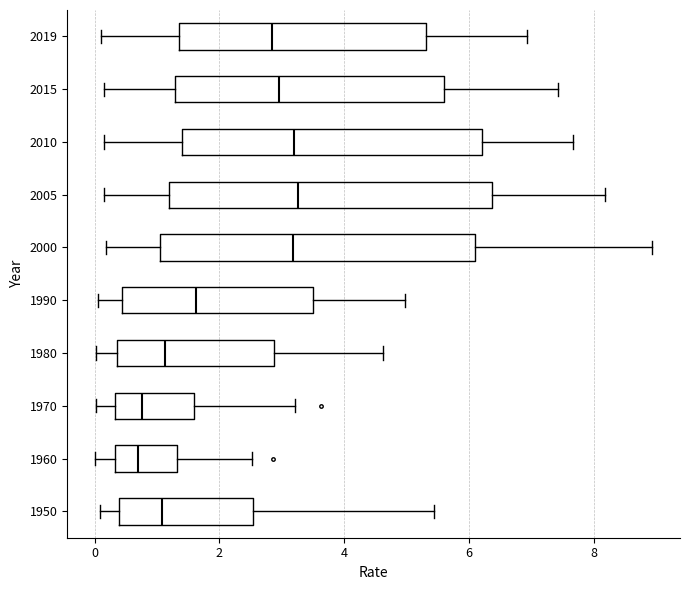

Reading bottom to top, read every box against the x-axis: the position of its median line, the range the box covers, and the ends of its whiskers. The values are not printed on the chart, so give them approximately, as read against the axis.

1950: median 1.0, box 0.4 to 2.6, whiskers 0.0 to 5.4
1960: median 0.6, box 0.4 to 1.4, whiskers 0.0 to 2.6
1970: median 0.8, box 0.4 to 1.6, whiskers 0.0 to 3.2
1980: median 1.2, box 0.4 to 2.8, whiskers 0.0 to 4.6
1990: median 1.6, box 0.4 to 3.4, whiskers 0.0 to 5.0
2000: median 3.2, box 1.0 to 6.0, whiskers 0.2 to 9.0
2005: median 3.2, box 1.2 to 6.4, whiskers 0.2 to 8.2
2010: median 3.2, box 1.4 to 6.2, whiskers 0.2 to 7.6
2015: median 3.0, box 1.2 to 5.6, whiskers 0.2 to 7.4
2019: median 2.8, box 1.4 to 5.4, whiskers 0.2 to 7.0